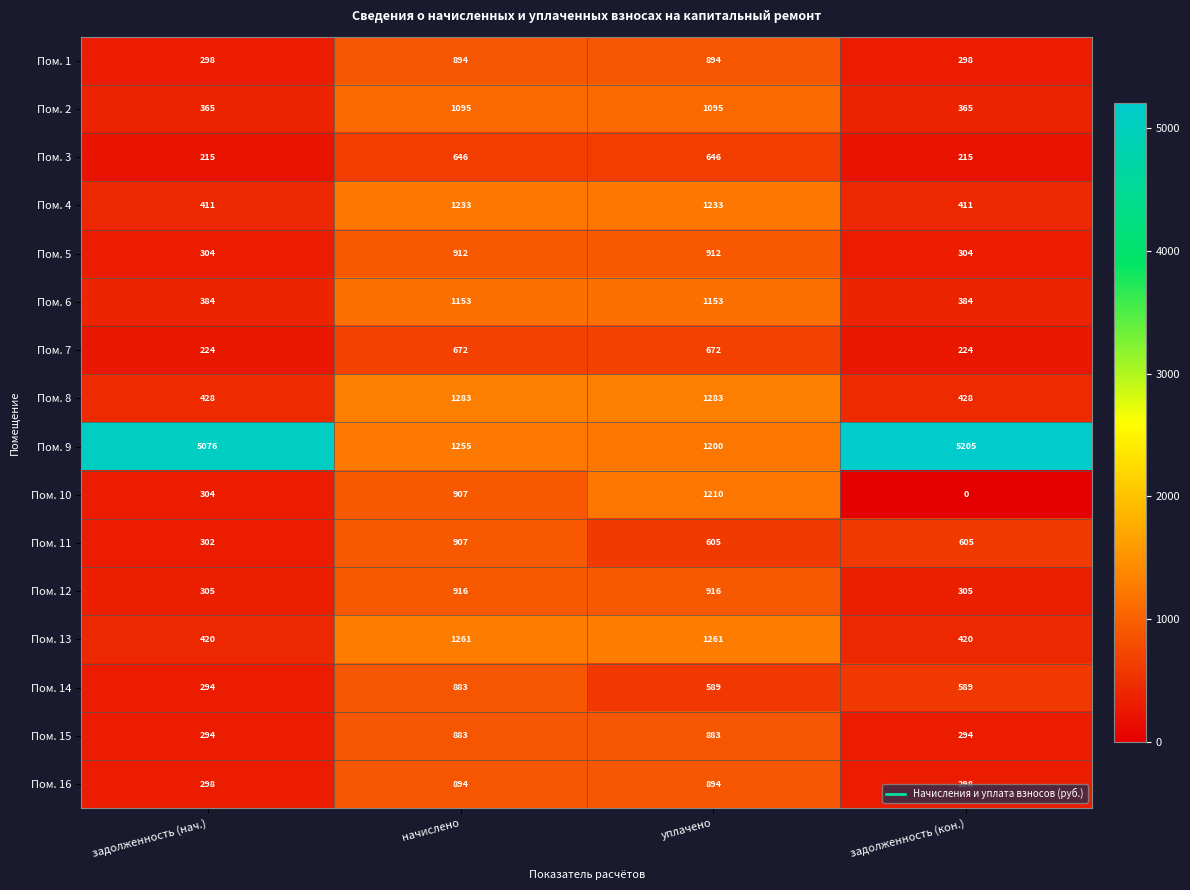

How many distinct data groups are displayed?

16